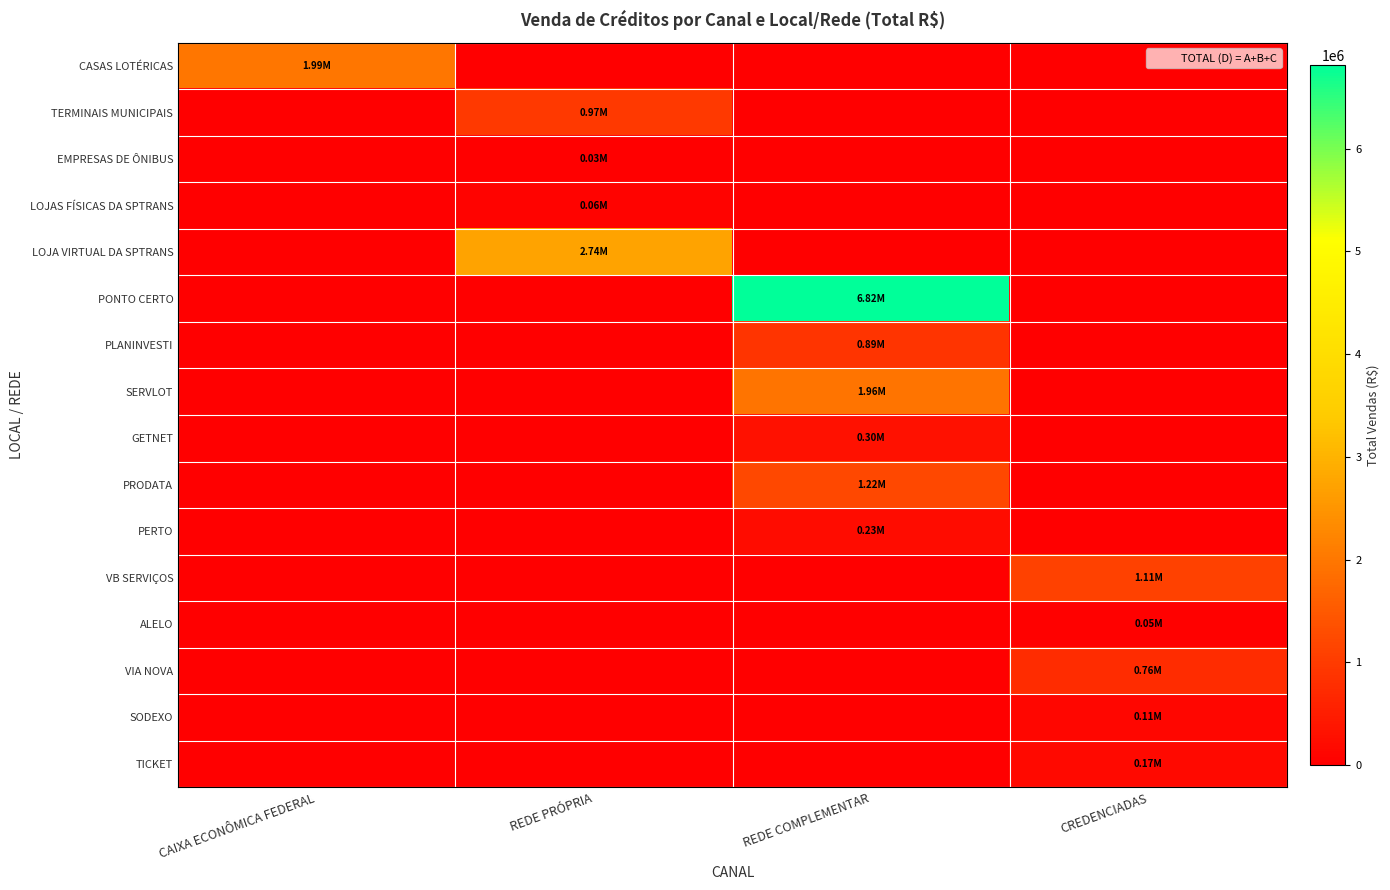

Which series changed the most between CAIXA ECONÔMICA FEDERAL and REDE COMPLEMENTAR?

PONTO CERTO